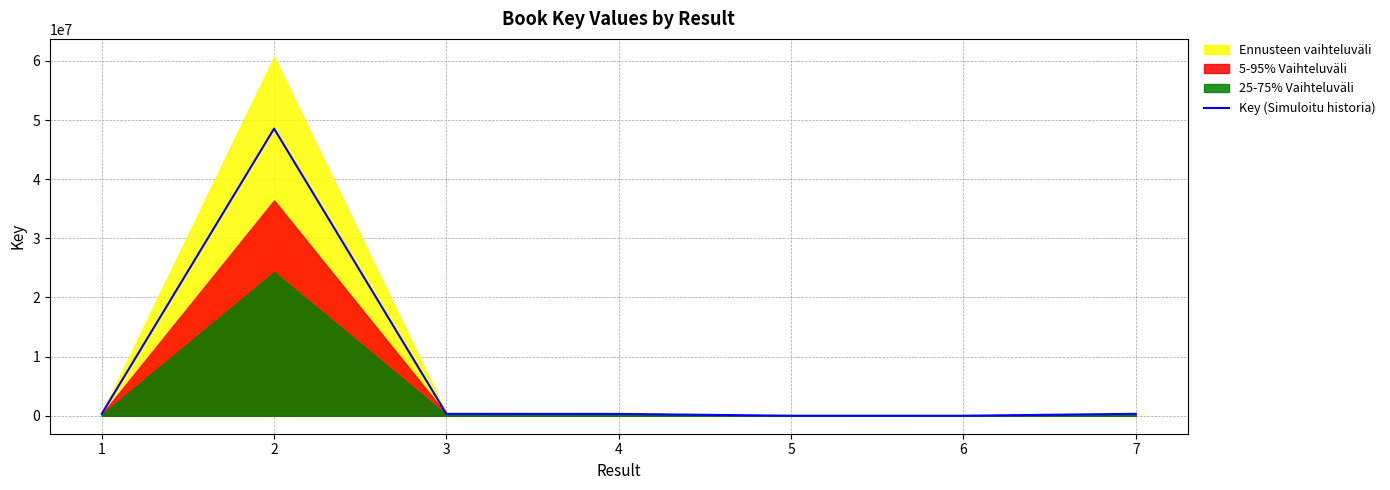

The chart shows a value of 7513 at 5. True or false?

True